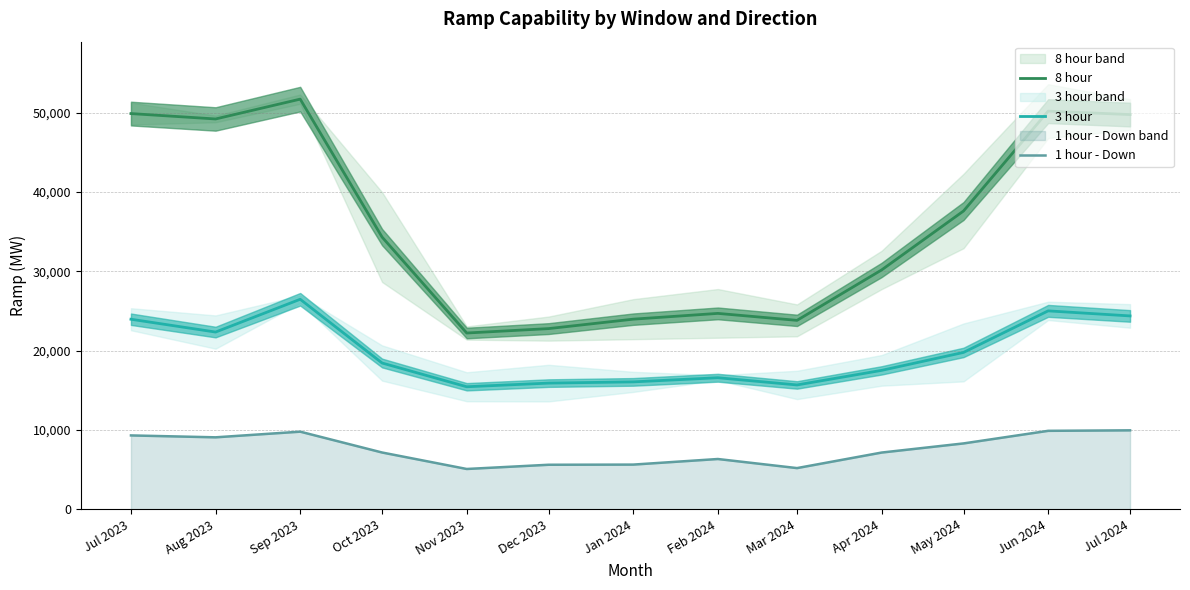

Which series has the largest range (max minus min)?

8 hour